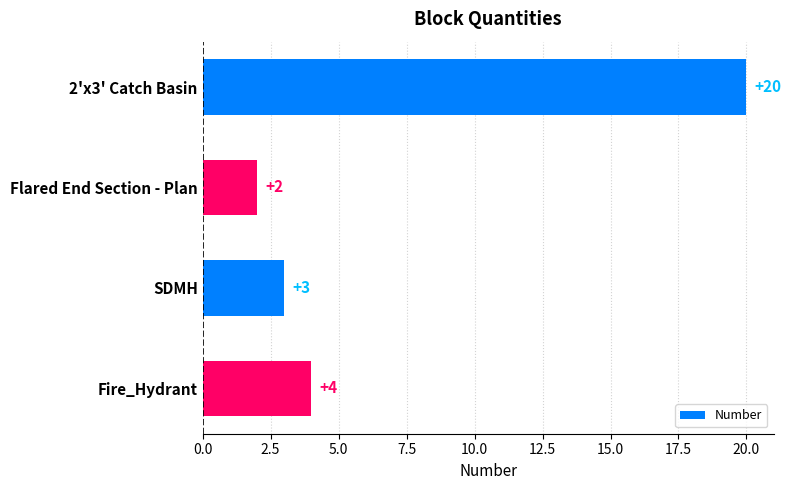

Does the chart contain stacked bars?

No